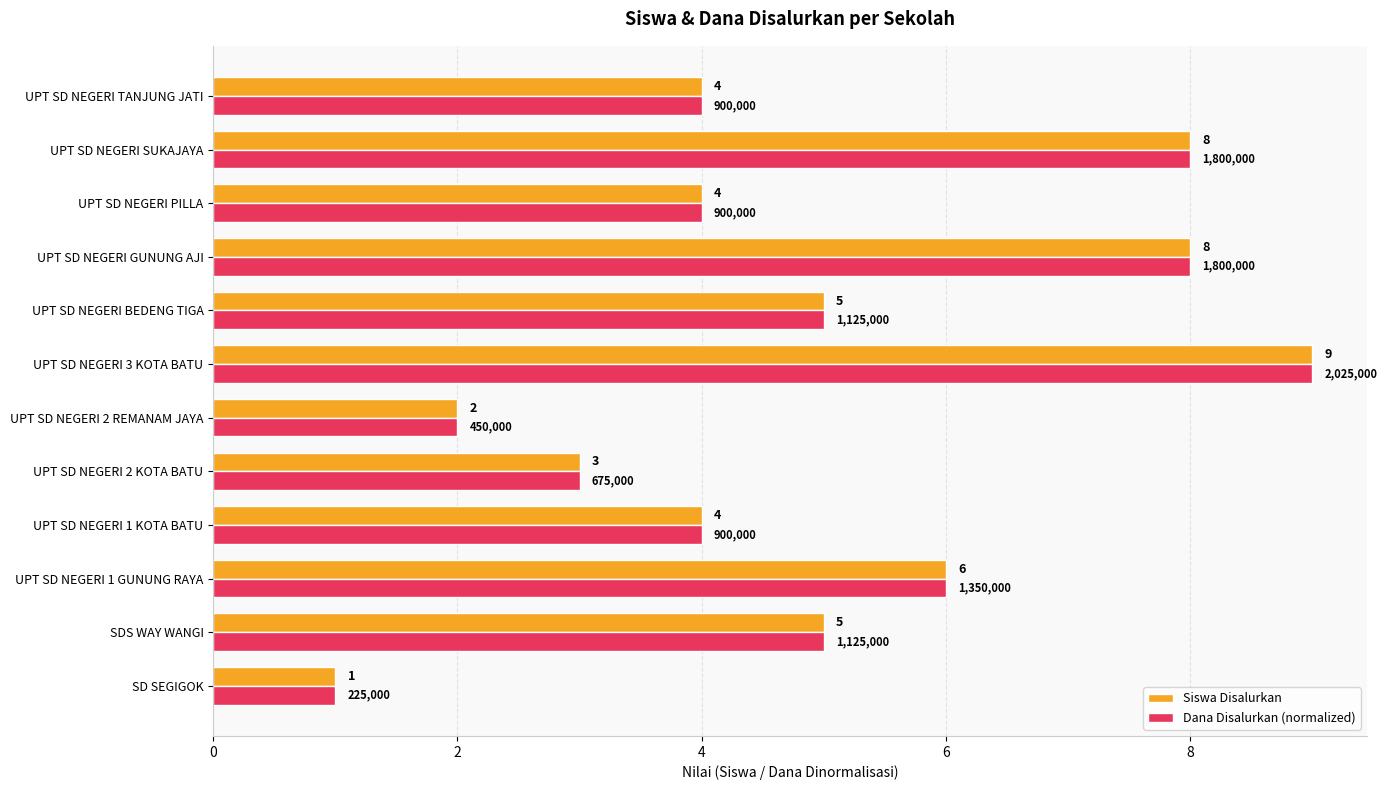

The value of Dana Disalurkan (normalized) at UPT SD NEGERI SUKAJAYA is 3. True or false?

False